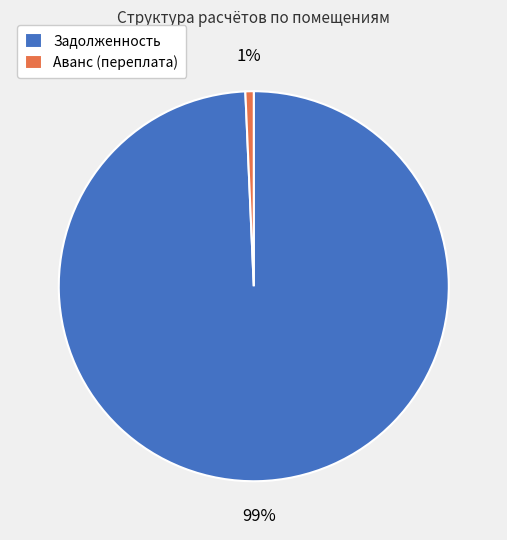

Which has a higher value, Аванс (переплата) or Задолженность?

Задолженность